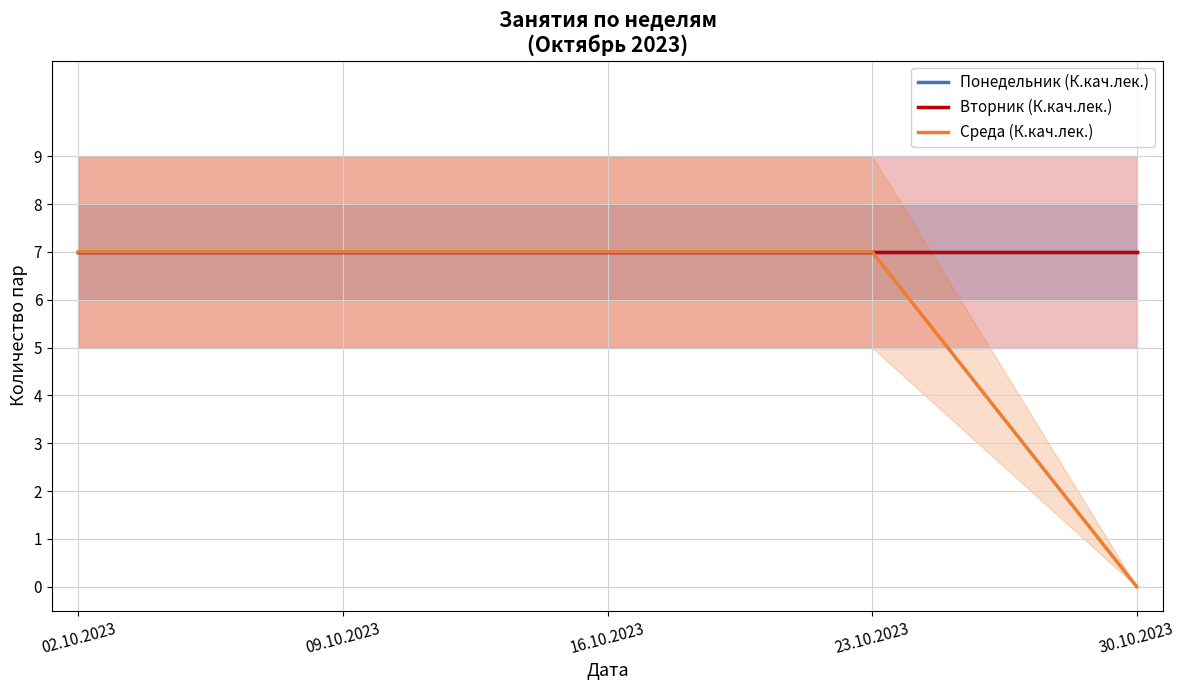

Is it true that Среда (К.кач.лек.) equals 2 at 02.10.2023?

False